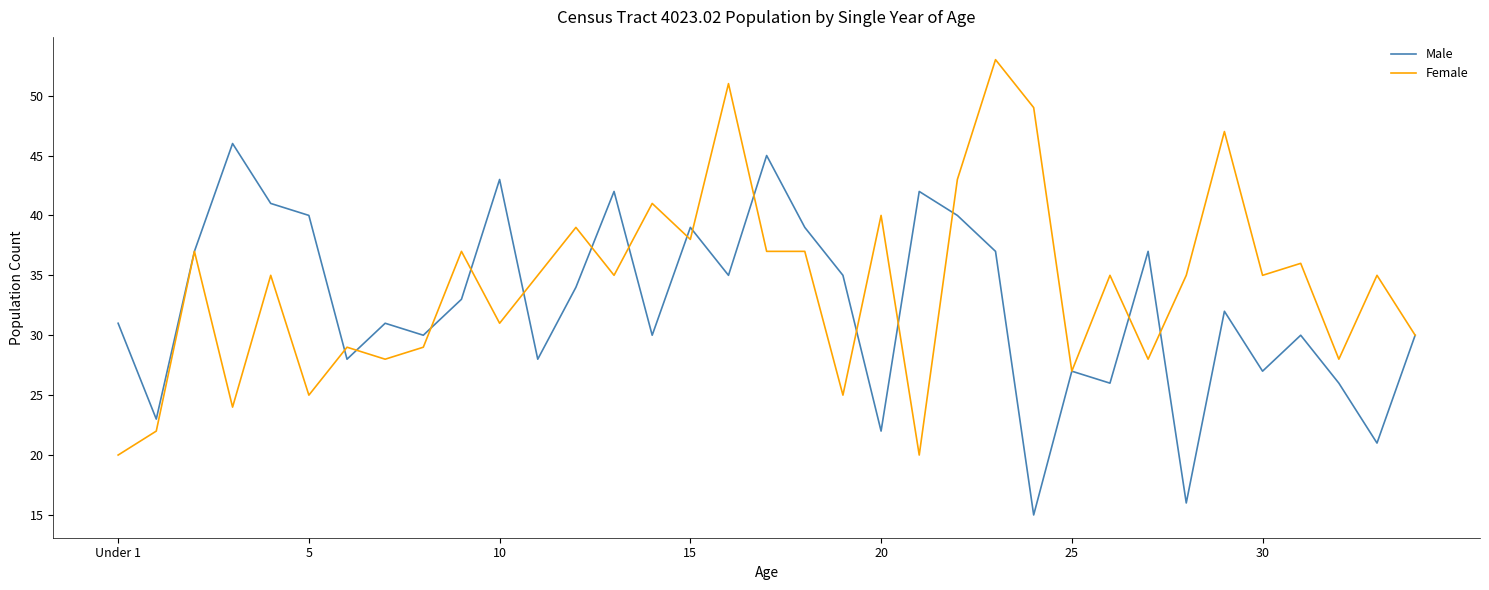

How many interior local peaks does the Male series have?

11